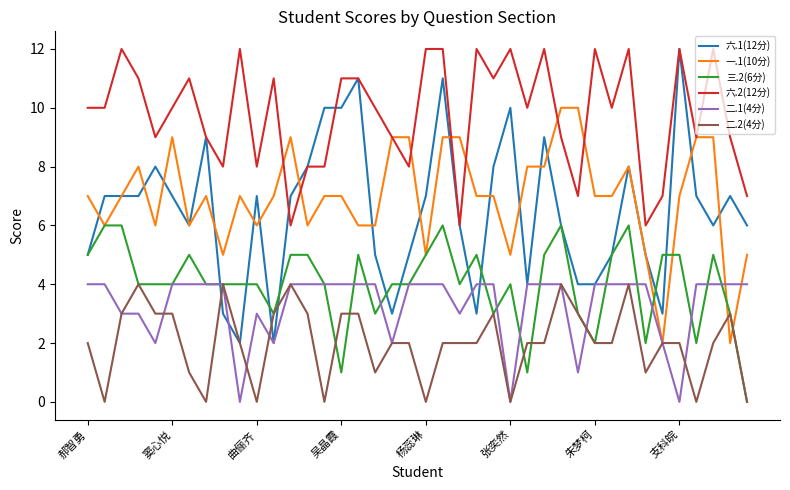

What is the maximum value shown in the chart?

12